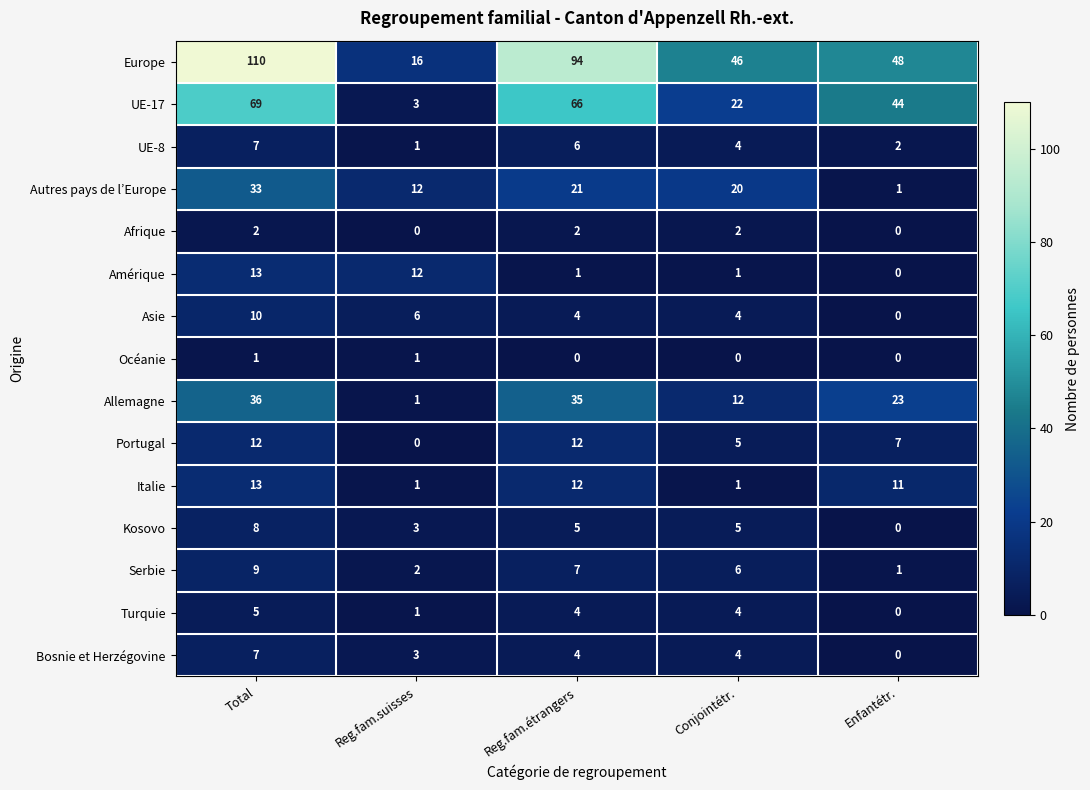

At which label does Asie reach its minimum?

Enfantétr.